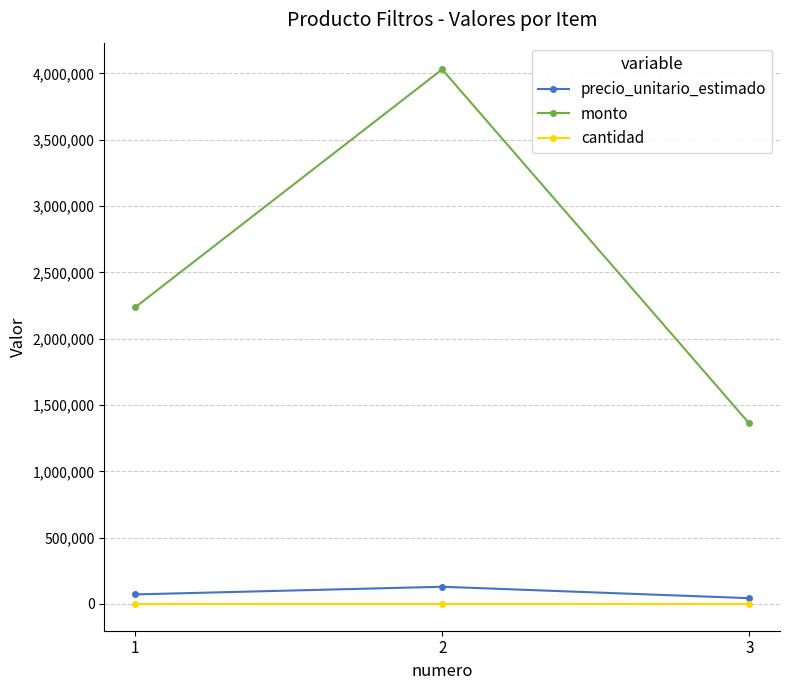

What is the highest value of the monto series?

4030403